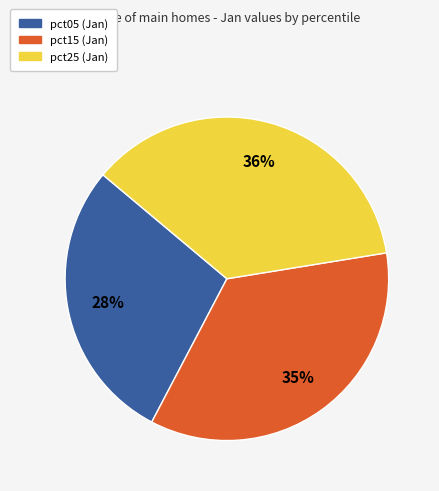

Is there a majority slice in this chart?

No